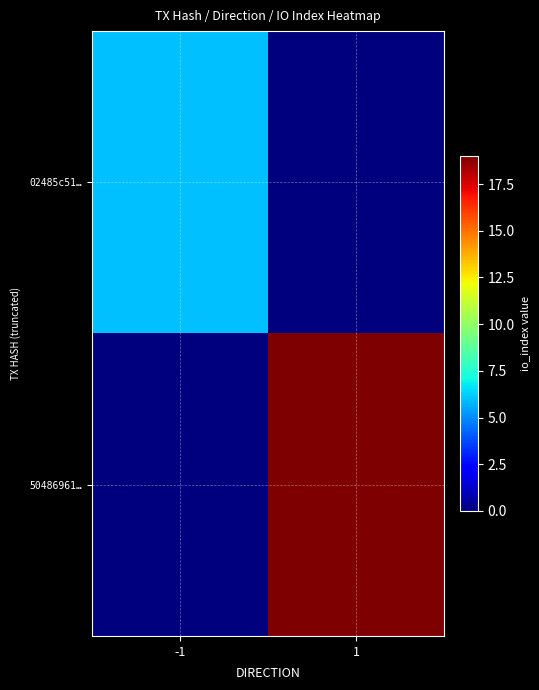

At which category is the sum across all series the highest?

1